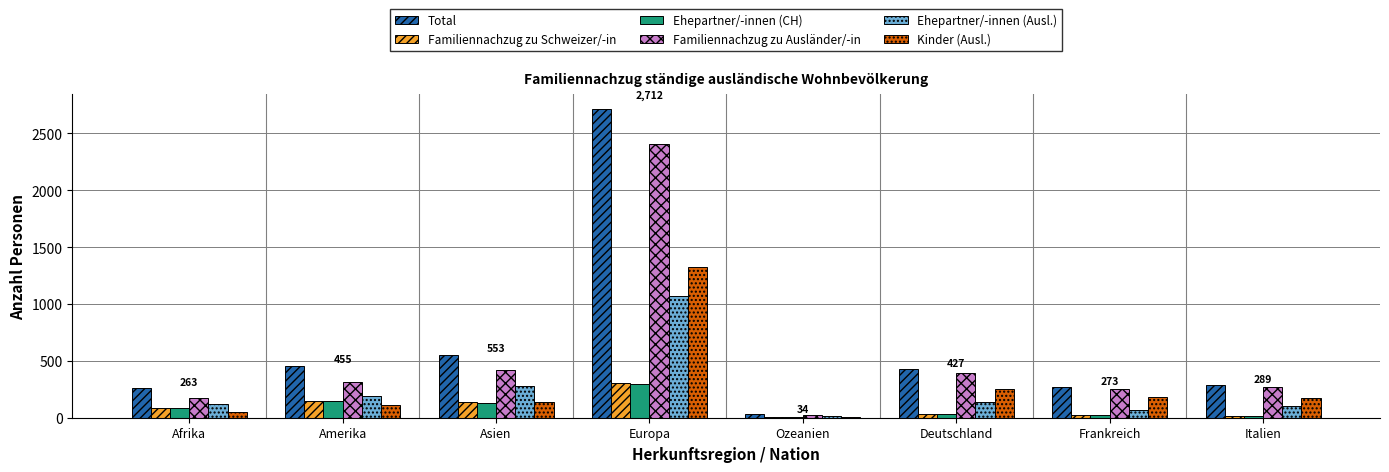

What is the total value across all series at Asien?

1655